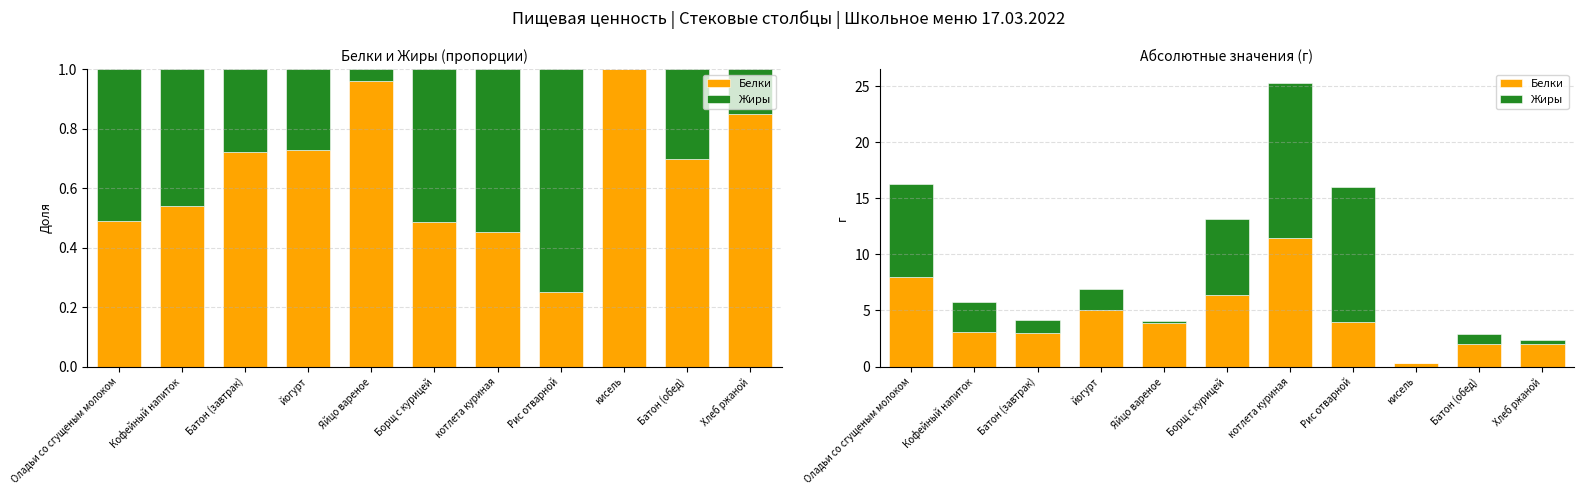

The value of Жиры at Хлеб ржаной is 0.4. True or false?

True